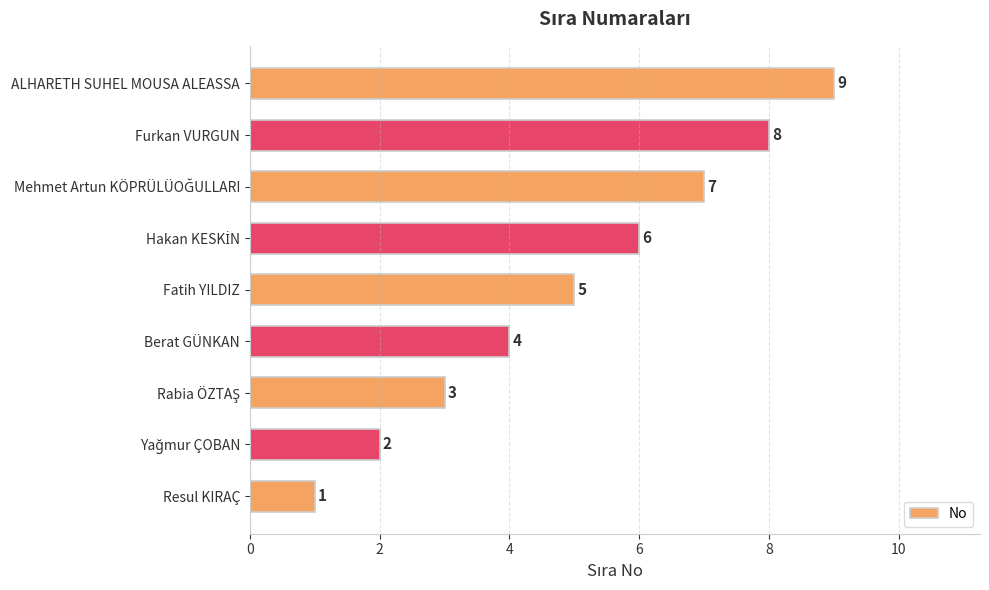

What is the difference between the maximum and minimum values?

8